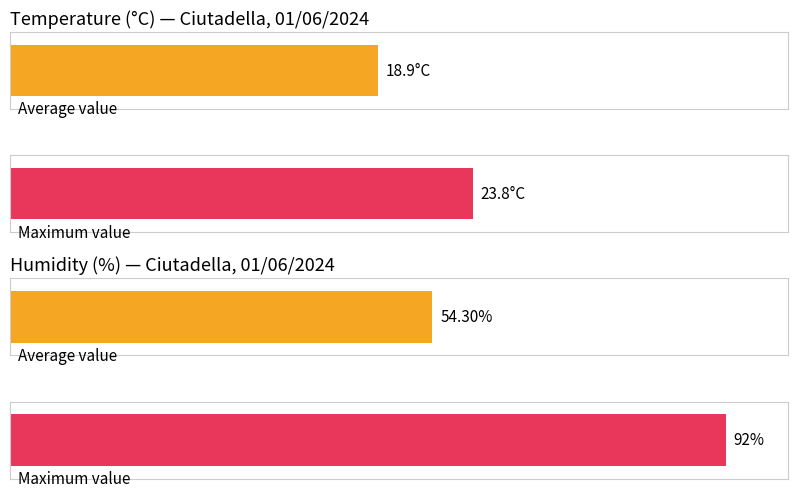

What is the average value of the Humidity (%) series?

54.3